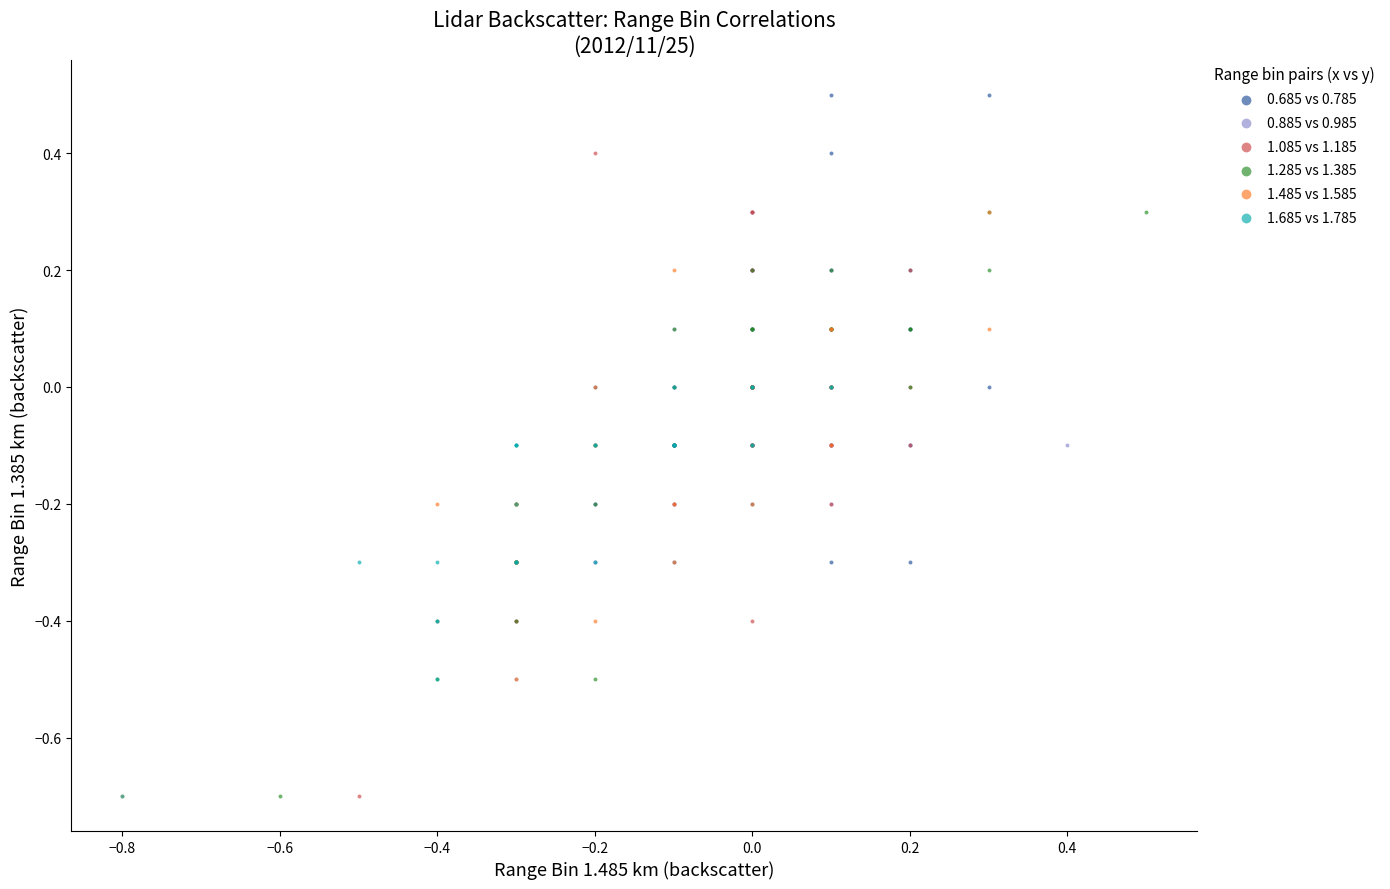

What are all the series names shown in the legend?

0.685 vs 0.785, 0.885 vs 0.985, 1.085 vs 1.185, 1.285 vs 1.385, 1.485 vs 1.585, 1.685 vs 1.785